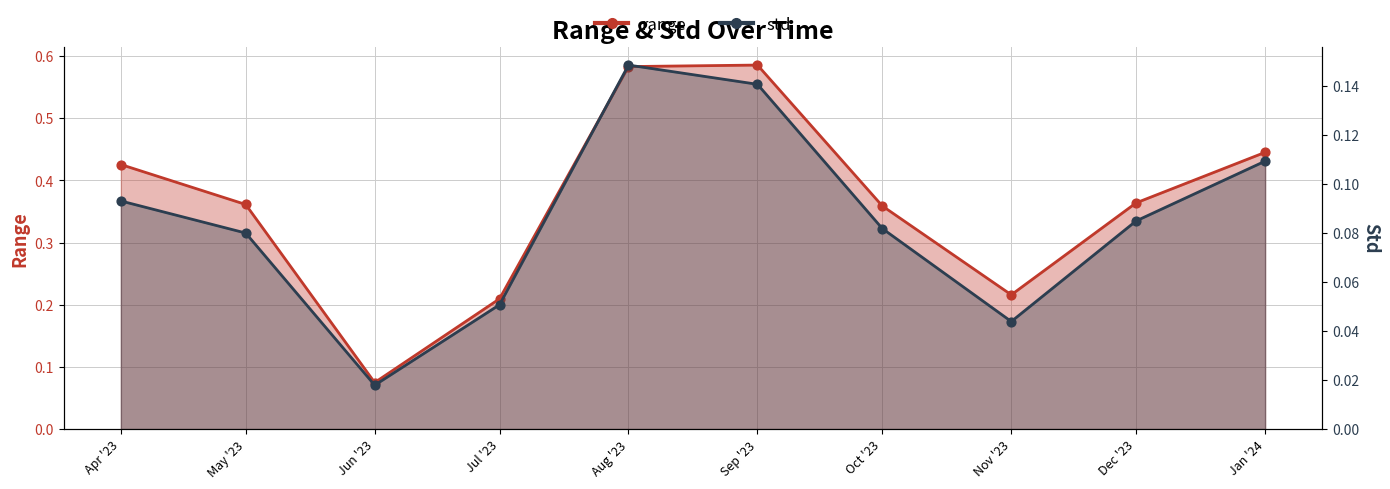

Which series contains the highest Y value?

range